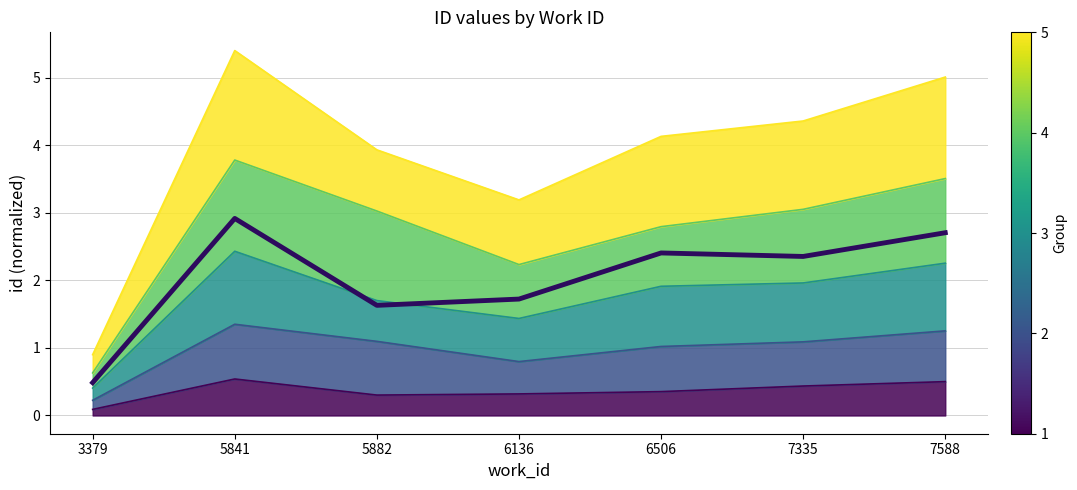

How many points are higher than both their immediate neighbors (excluding endpoints)?

2